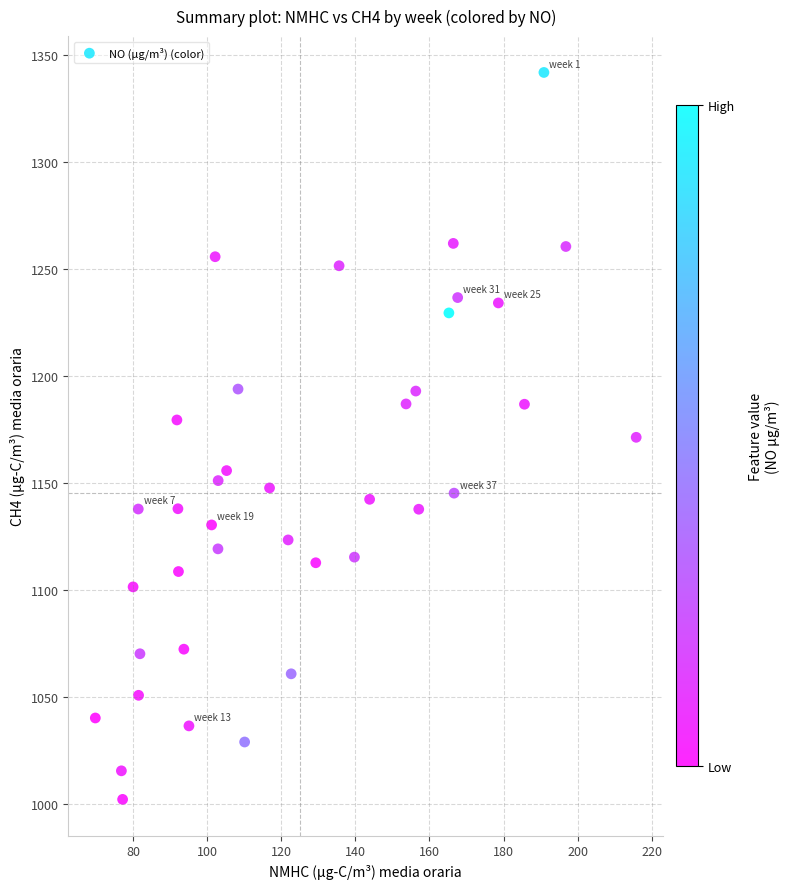

What is the range of Y values (max minus min)?

339.4